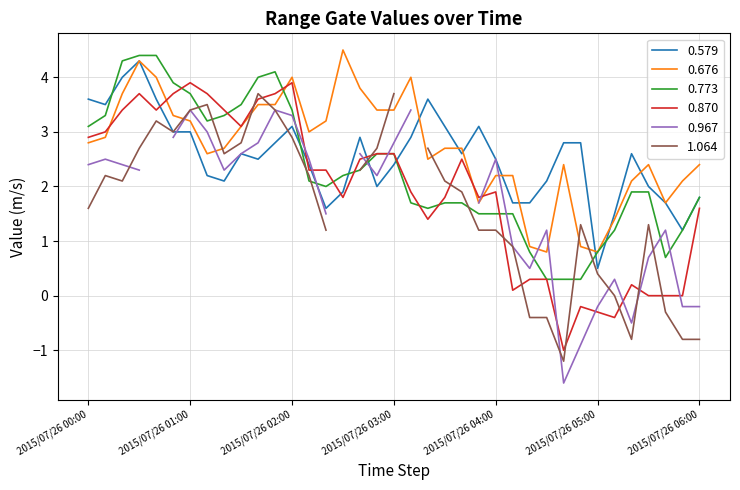

What is the lowest value of the 0.773 series?

0.3